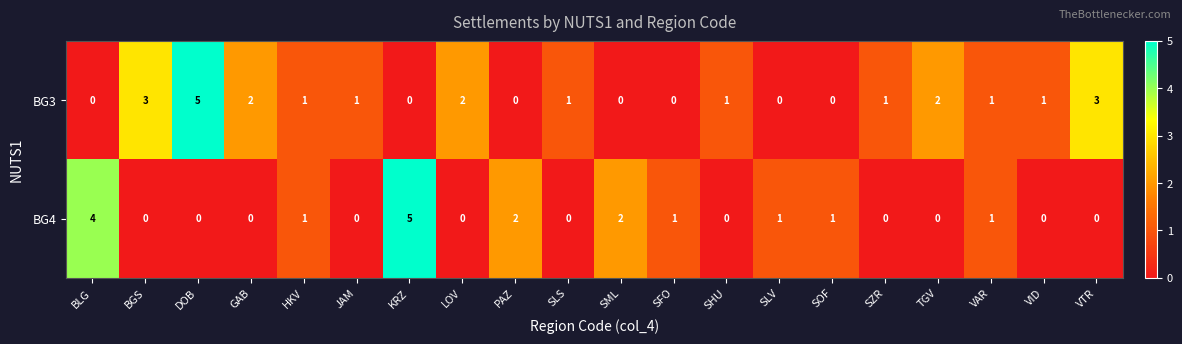

List the series in order of their overall mean, lowest first.

BG4, BG3